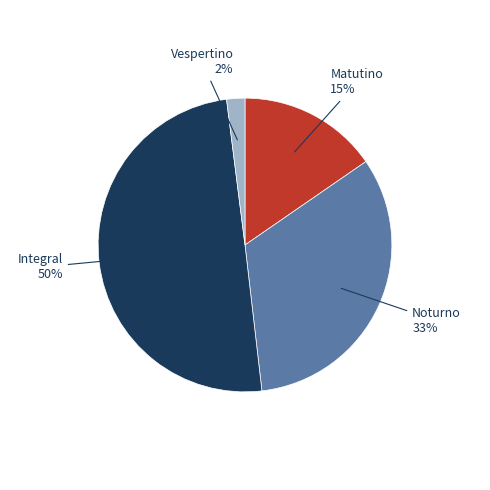

To the nearest percent, what is the difference between the largest and smallest slice percentages?

48%